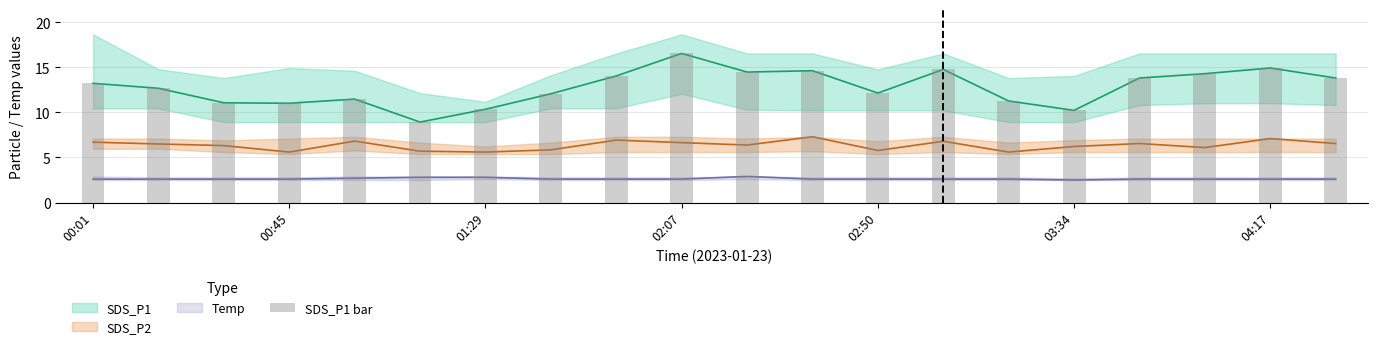

What is the maximum value shown in the chart?

16.6